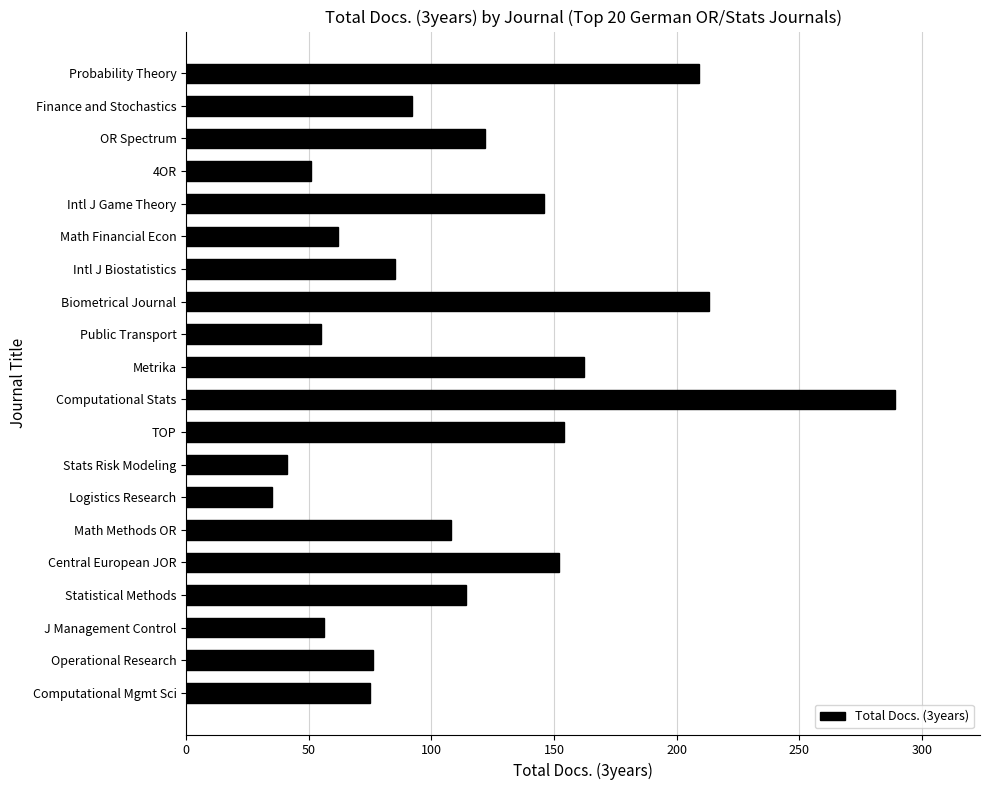

The value at Central European JOR is 262. True or false?

False